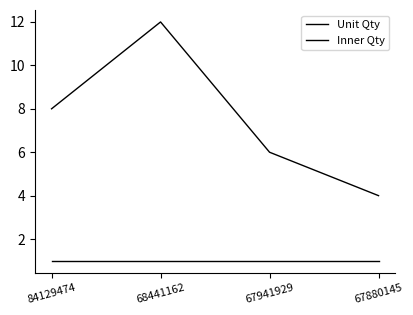

What is the approximate value of Inner Qty at 84129474?

1